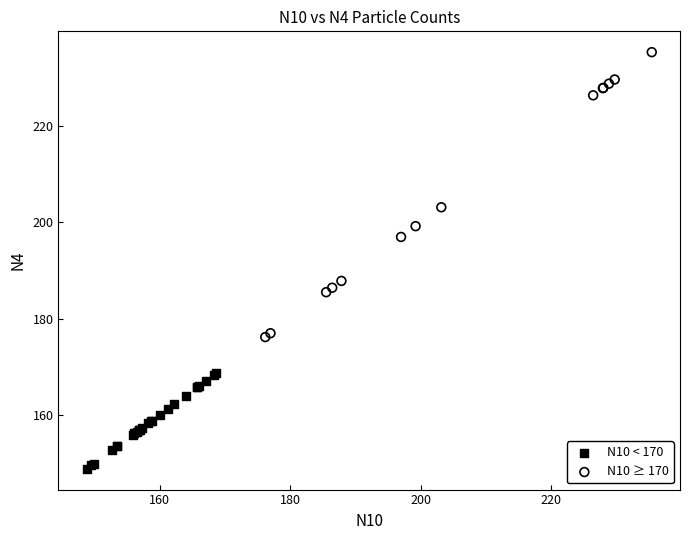

Which series has the widest spread of Y values?

N10 ≥ 170